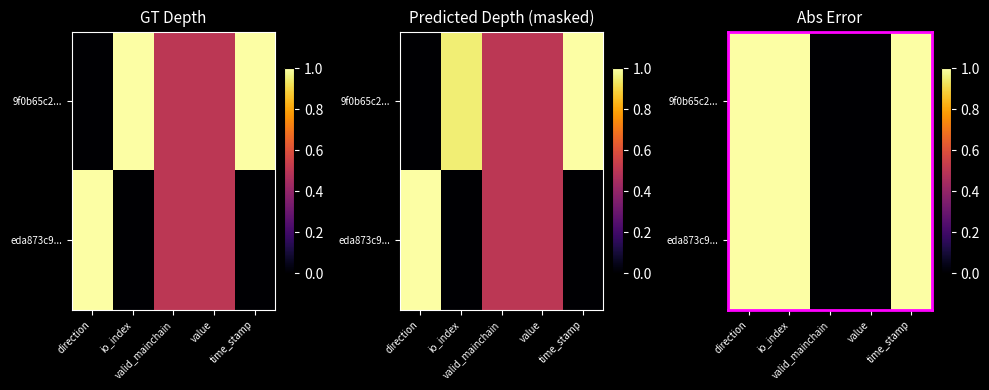

Which series changed the most between io_index and time_stamp?

9f0b65c2...